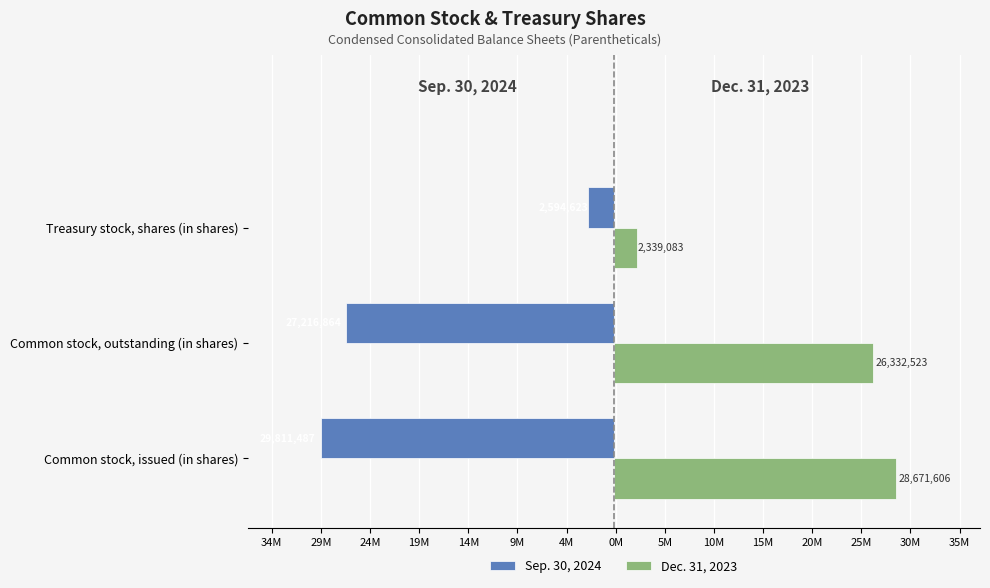

What are all the series names shown in the legend?

Sep. 30, 2024, Dec. 31, 2023